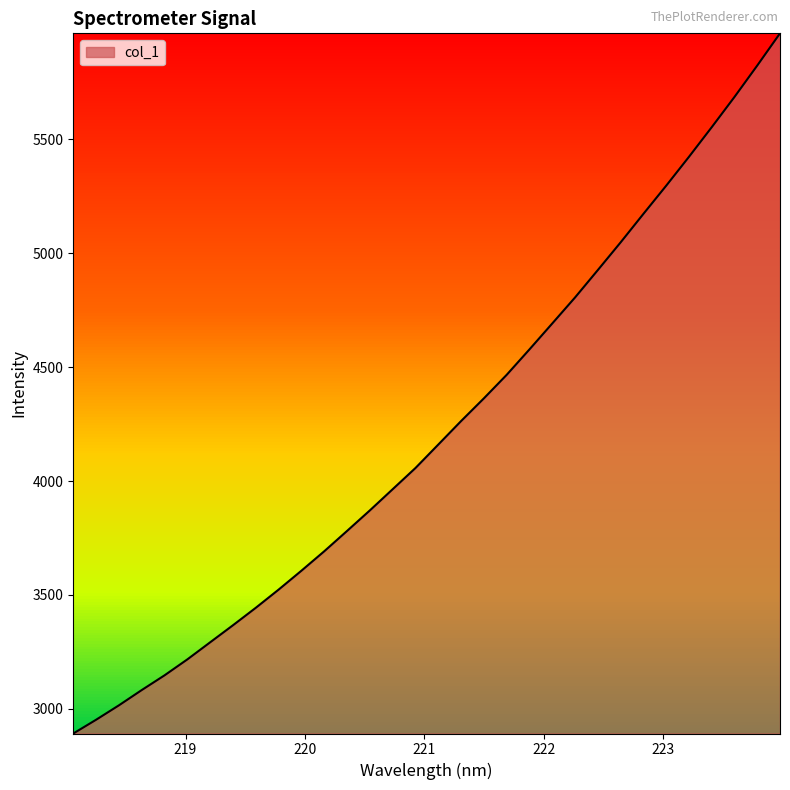

What is the maximum value shown in the chart?

5965.8